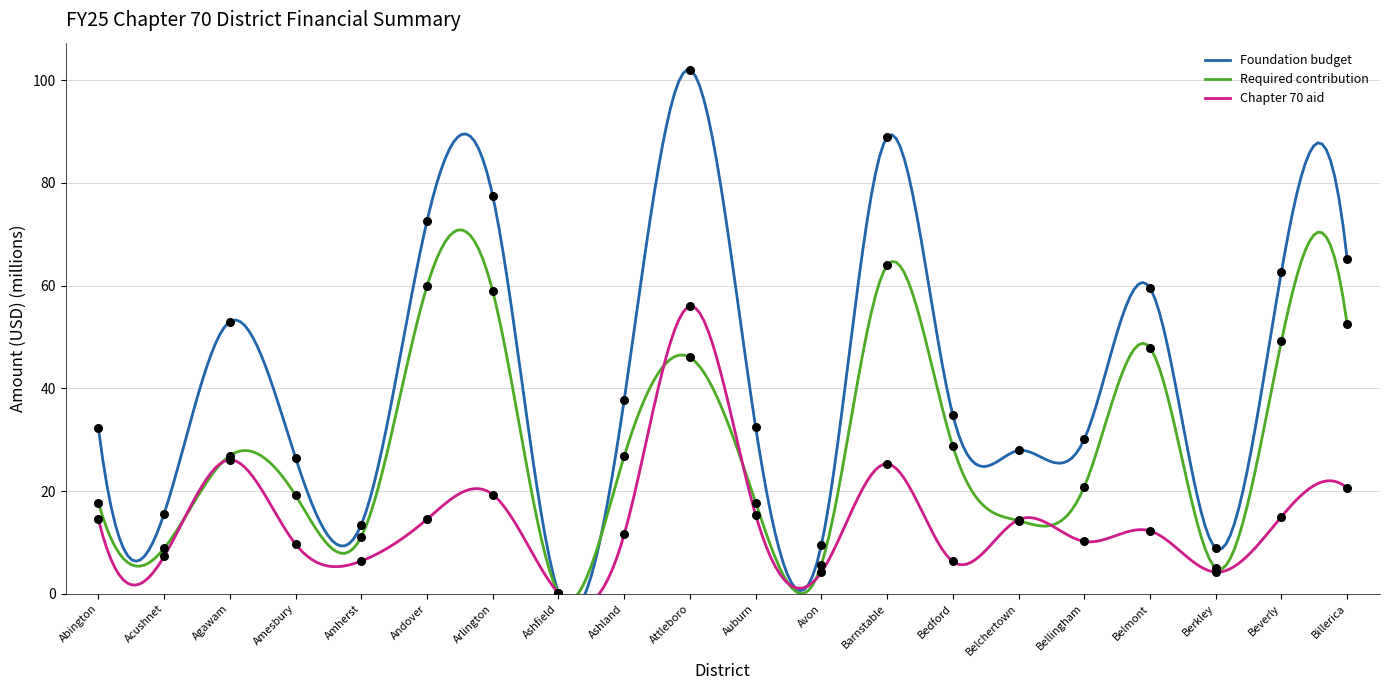

What are all the series names shown in the legend?

Foundation budget, Required contribution, Chapter 70 aid